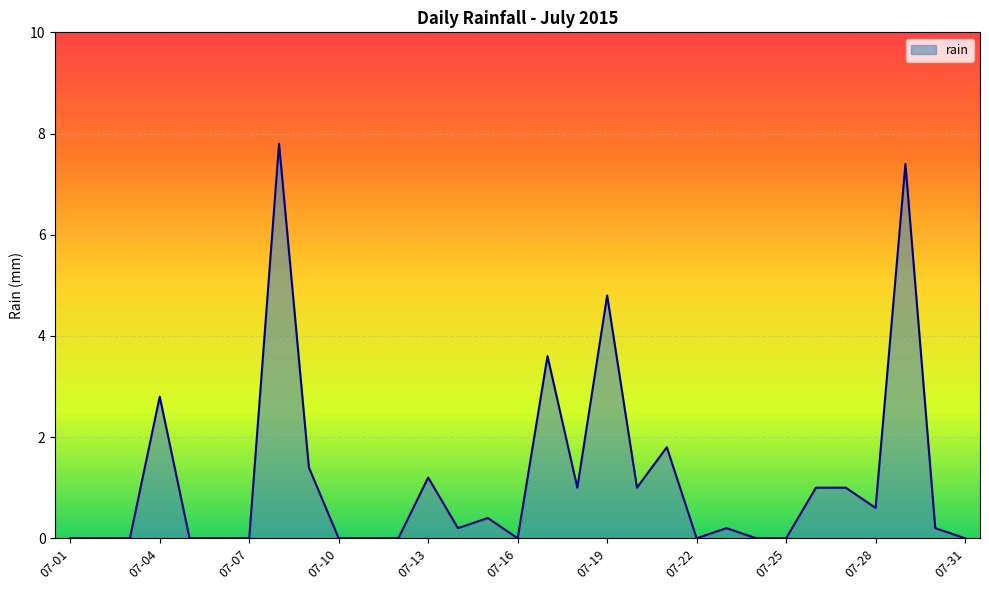

What is the greatest value displayed?

7.8